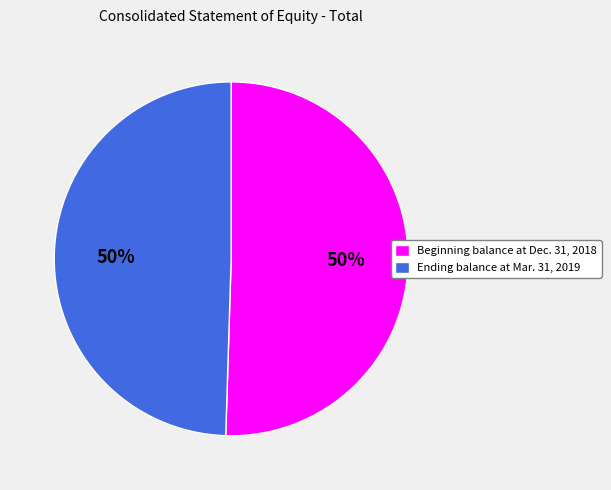

Is it true that Ending balance at Mar. 31, 2019 is 50% of the pie?

True